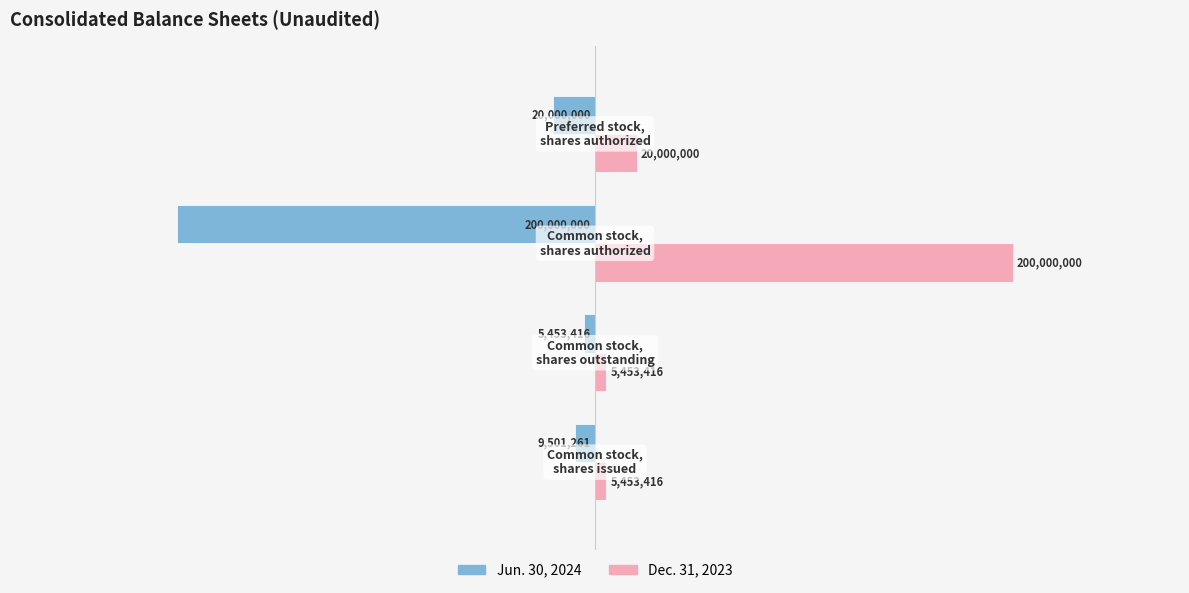

What is the maximum value for Dec. 31, 2023?

200000000